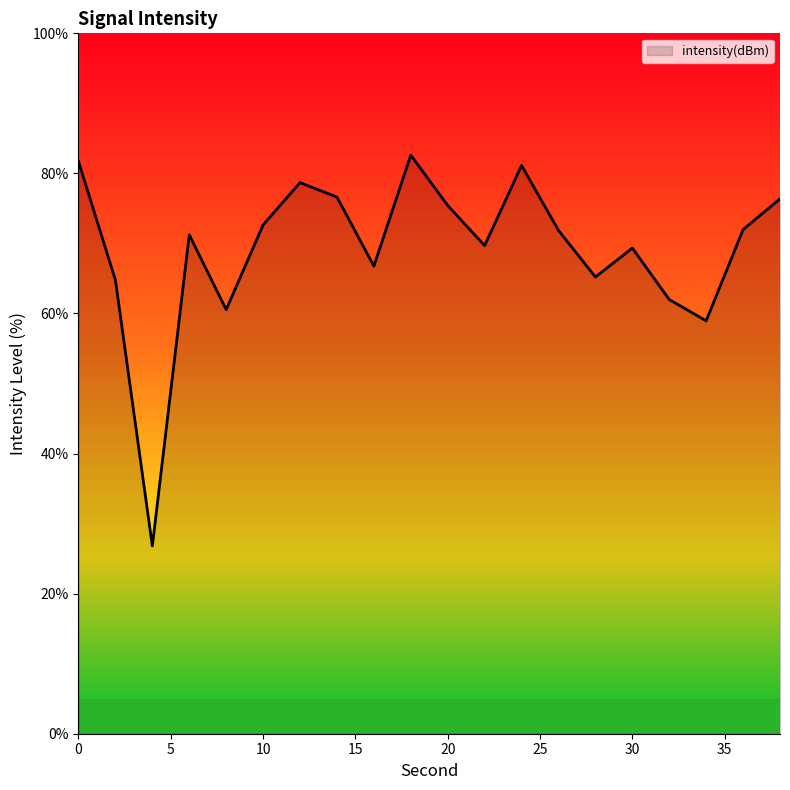

What is the difference between the maximum and minimum values?

55.8